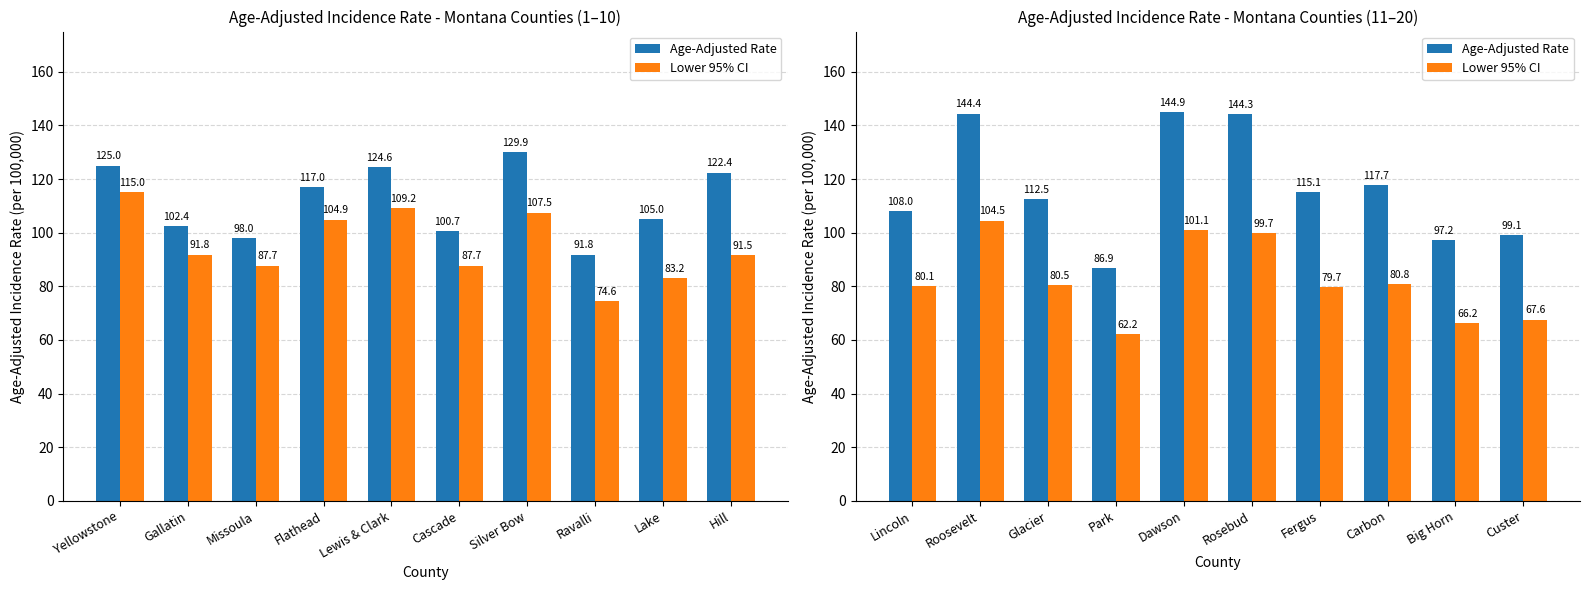

How many values in the Age-Adjusted Rate series are below 115?

5